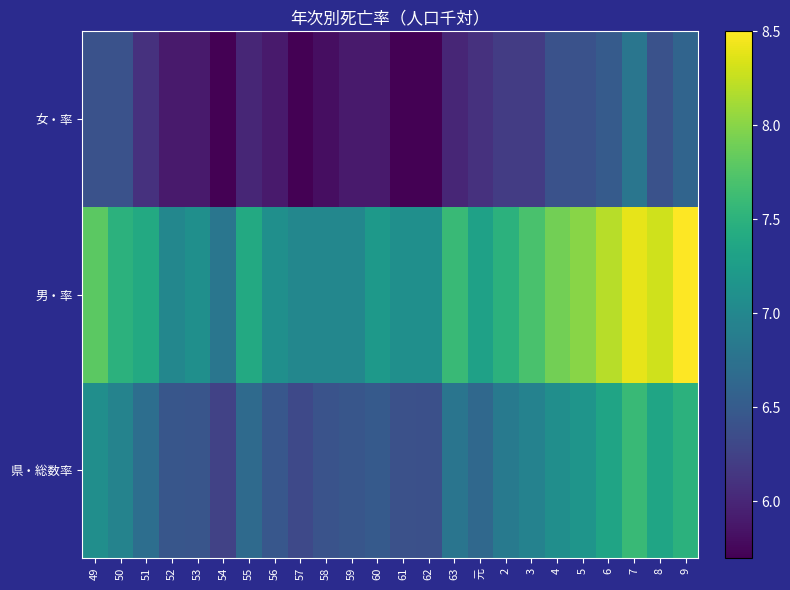

Reading left to right, transcribe all the data shown in this chart.

県・総数率: 49=7.1	50=6.9	51=6.7	52=6.5	53=6.4	54=6.2	55=6.7	56=6.5	57=6.3	58=6.4	59=6.4	60=6.5	61=6.4	62=6.4	63=6.8	元=6.6	2=6.8	3=6.9	4=7.1	5=7.2	6=7.3	7=7.6	8=7.4	9=7.5
男・率: 49=7.8	50=7.5	51=7.4	52=7.0	53=7.1	54=6.8	55=7.4	56=7.1	57=7.0	58=7.0	59=7.0	60=7.2	61=7.1	62=7.1	63=7.6	元=7.3	2=7.5	3=7.7	4=7.9	5=8.0	6=8.2	7=8.4	8=8.3	9=8.5
女・率: 49=6.4	50=6.4	51=6.1	52=5.9	53=5.9	54=5.7	55=6.0	56=5.9	57=5.7	58=5.8	59=5.9	60=5.9	61=5.7	62=5.7	63=6.0	元=6.1	2=6.2	3=6.2	4=6.4	5=6.4	6=6.5	7=6.8	8=6.4	9=6.6